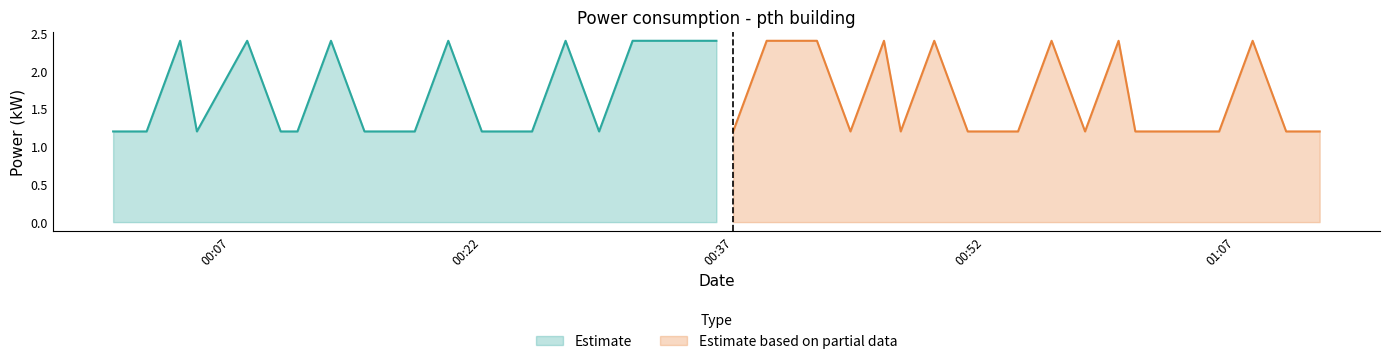

What is the lowest value of the Estimate series?

1.2